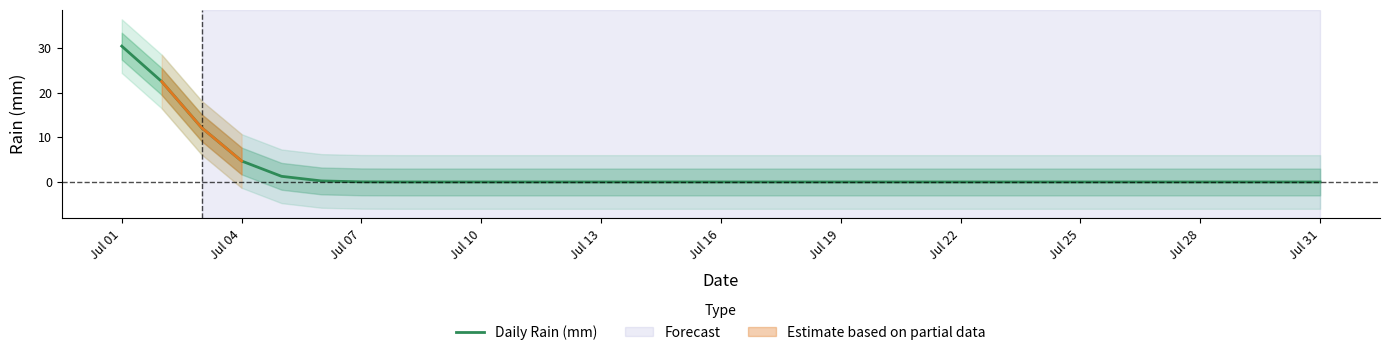

What is the greatest value displayed?

30.4